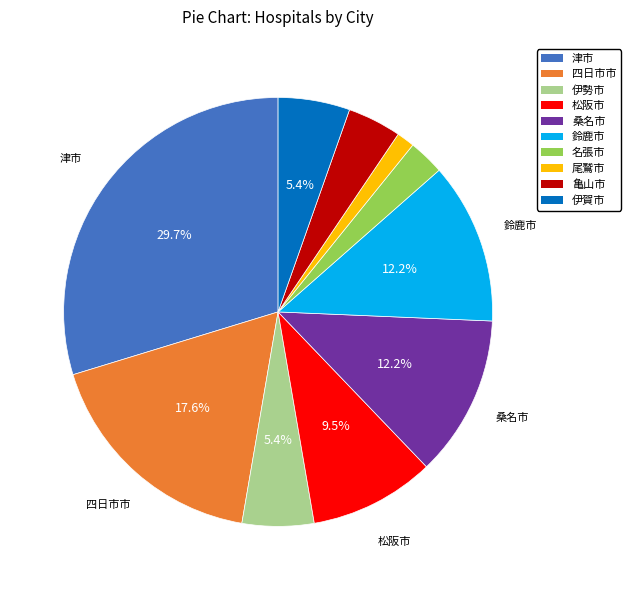

Which slice is the largest?

津市